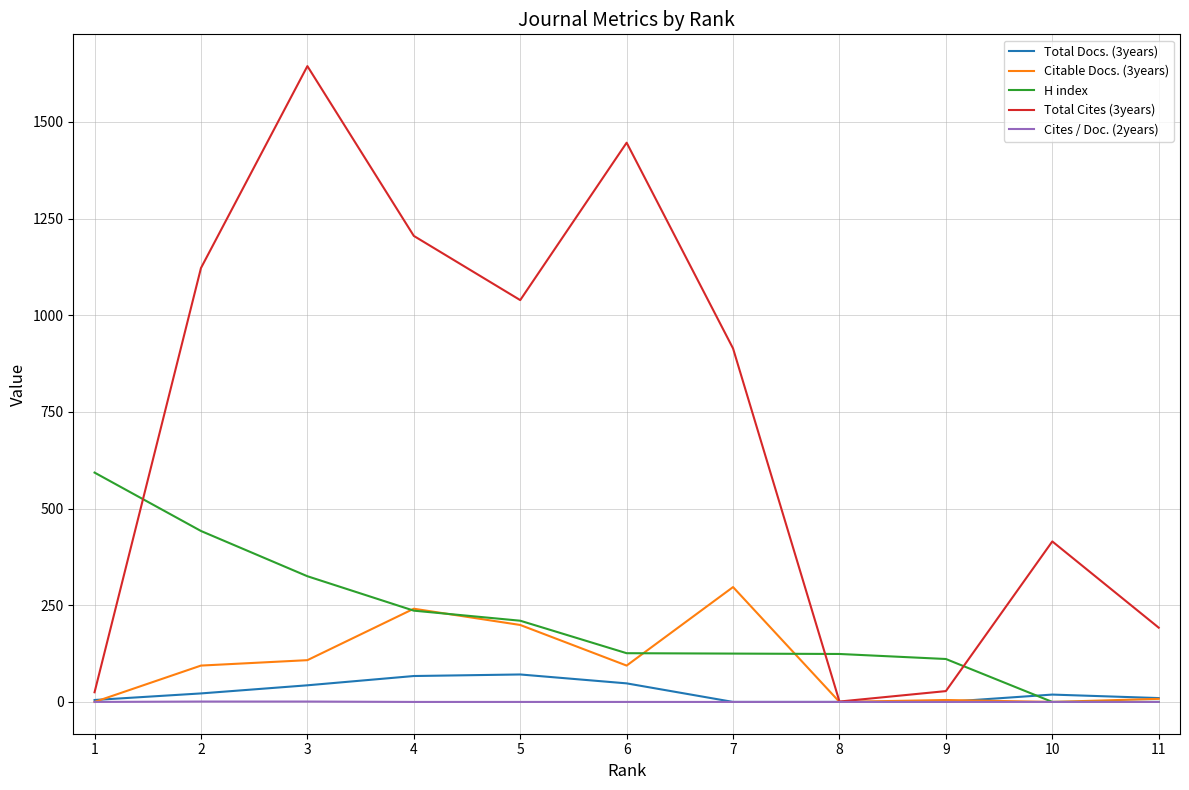

The Total Cites (3years) series shows 746 at 3. True or false?

False